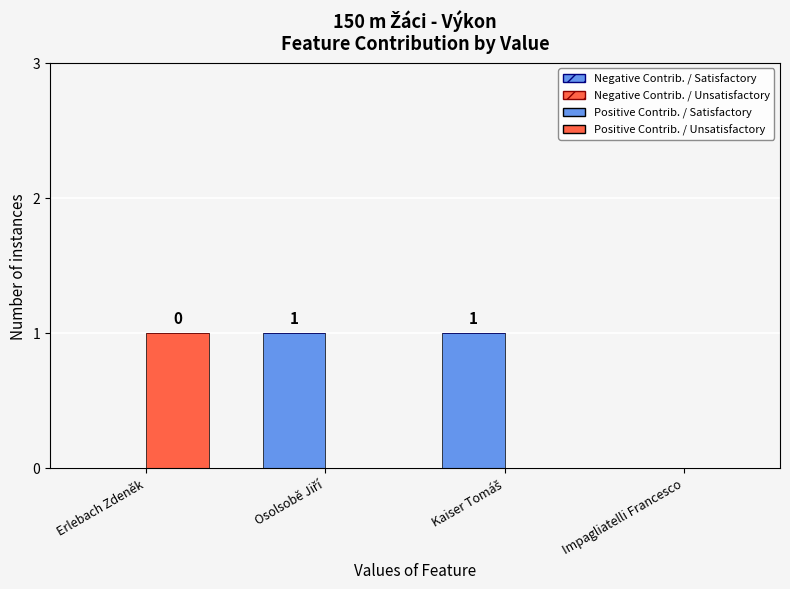

Are the bars grouped side by side (vs. stacked)?

Yes